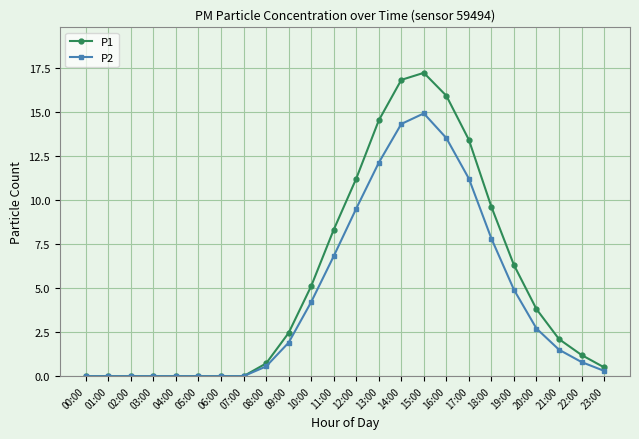

How many series are shown in this chart?

2